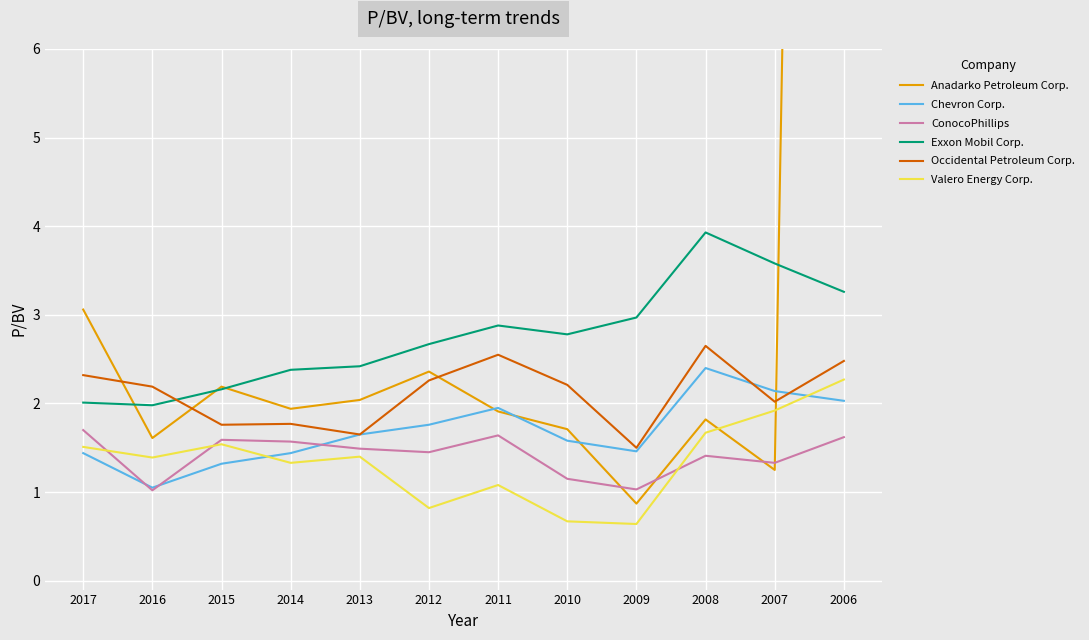

At how many categories does at least one series exceed 30?

1